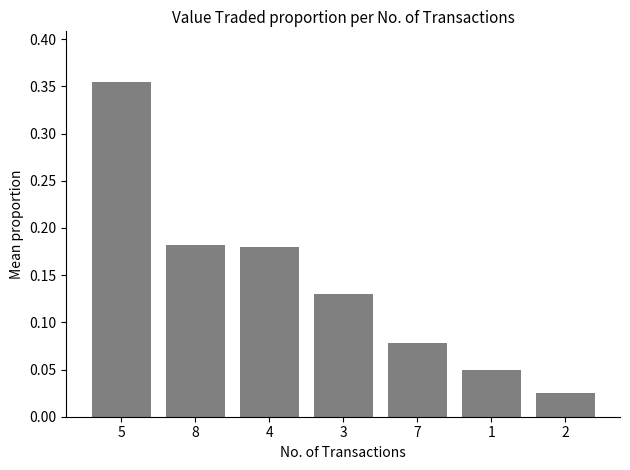

Which label corresponds to the largest value in the chart?

5